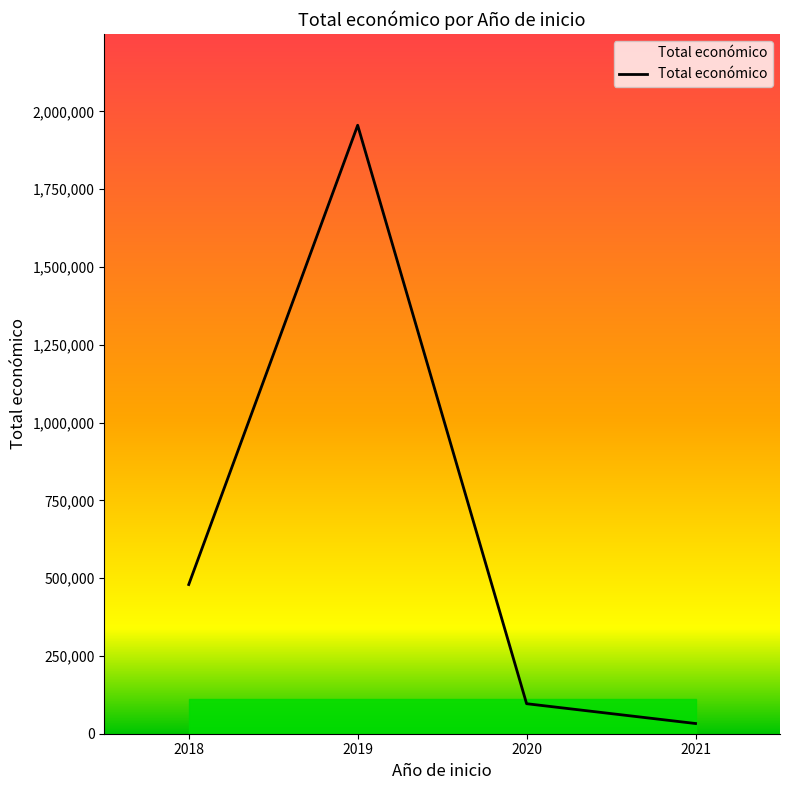

Reading left to right, what are all the values shown in this chart?

2018=479500	2019=1955547	2020=96497	2021=32816